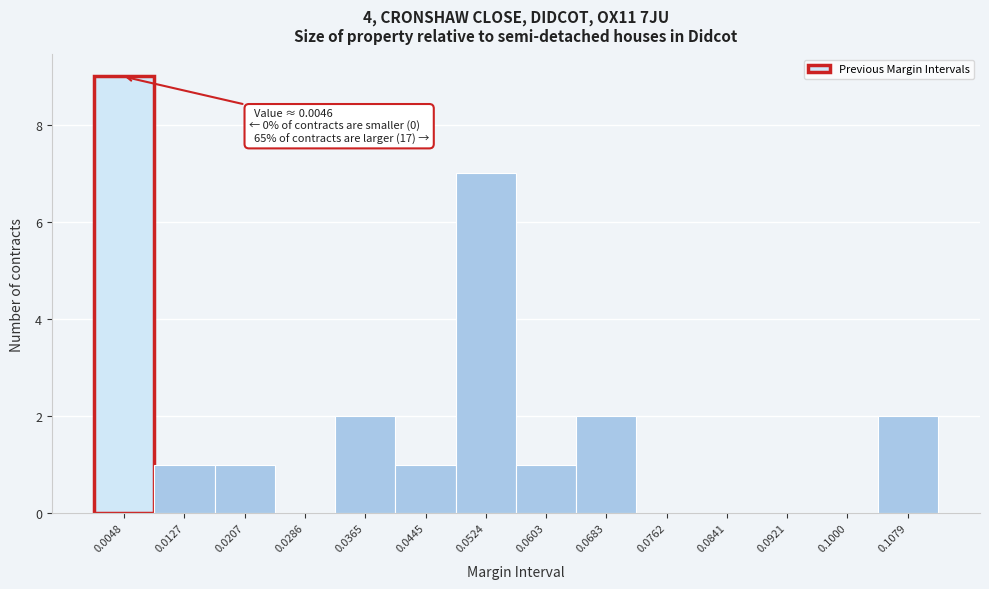

Over which range of the x-axis is the bar tallest?

0.001 to 0.009